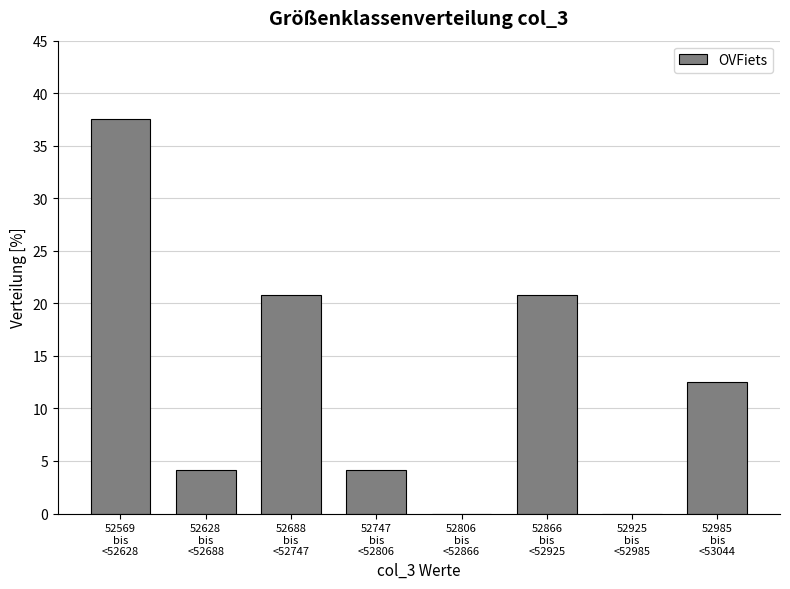

What is the sum of all values?

100.0